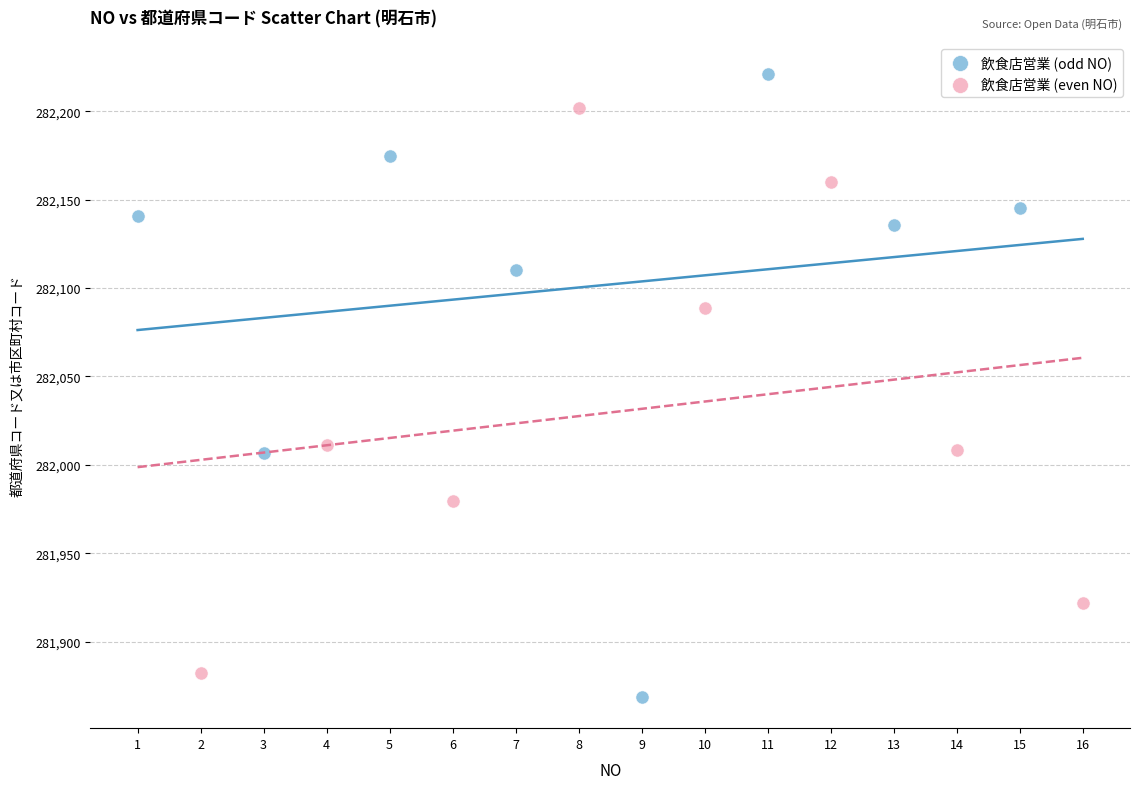

Which series contains the lowest Y value?

飲食店営業 (odd NO)